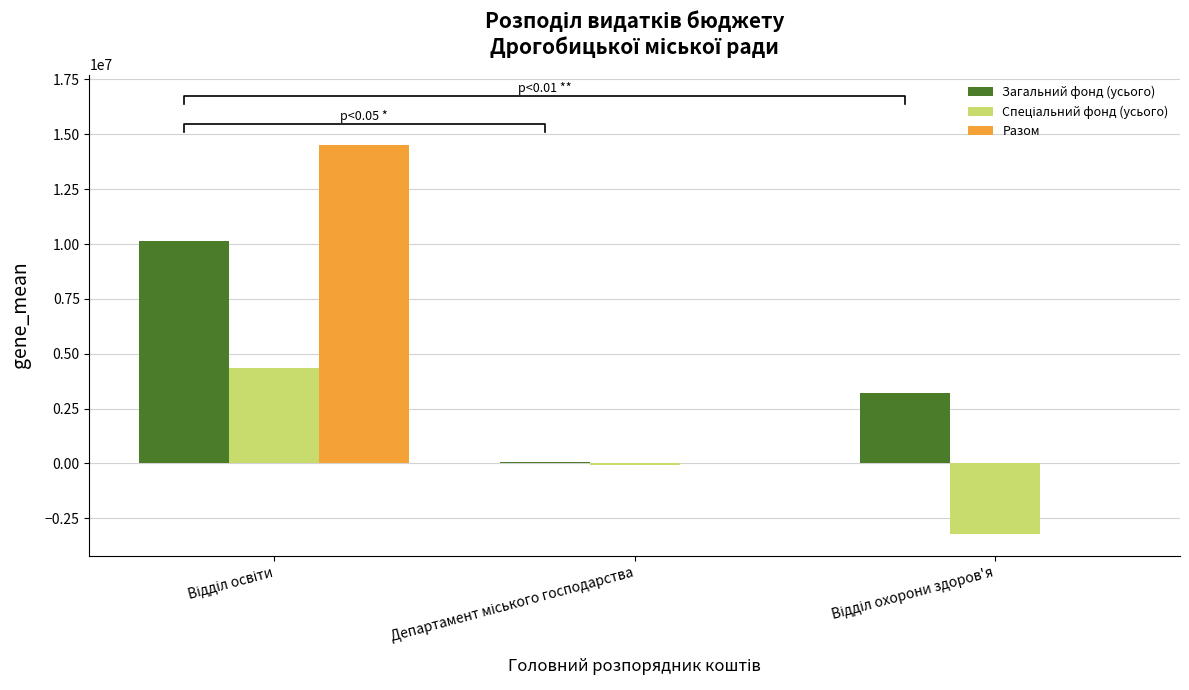

Which series has the largest total across all categories?

Разом